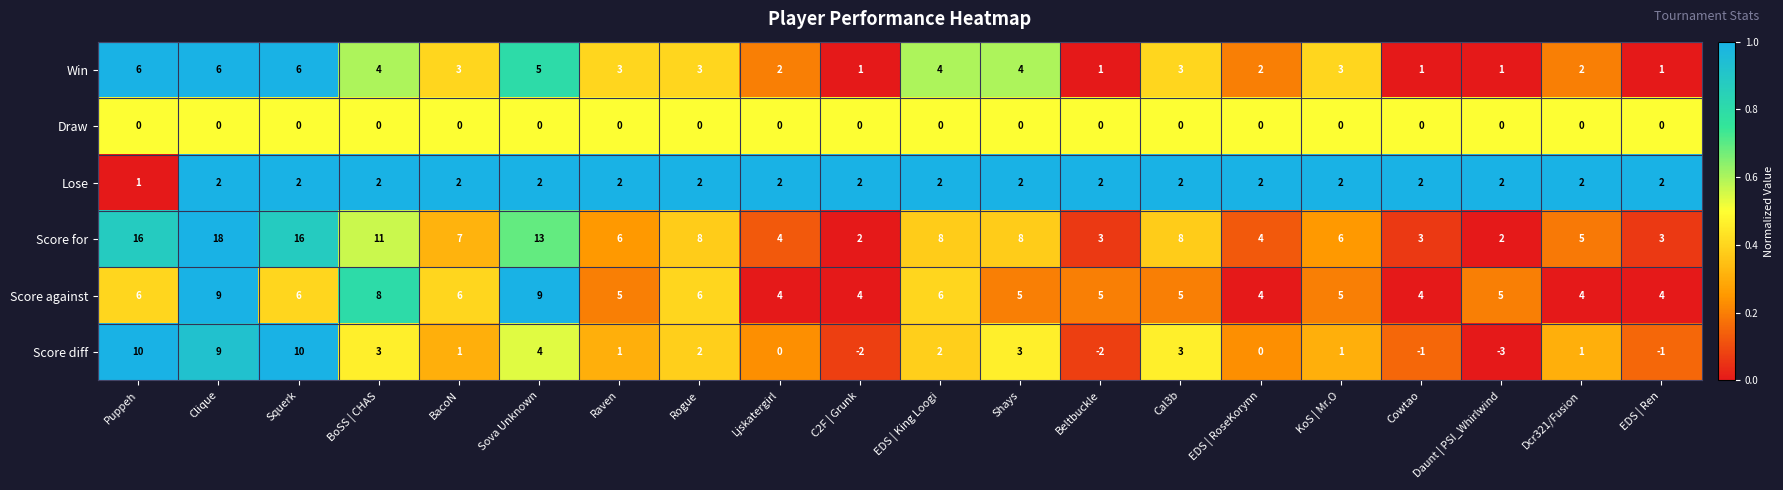

What is the difference between the second highest and minimum values in the Score for series?

14